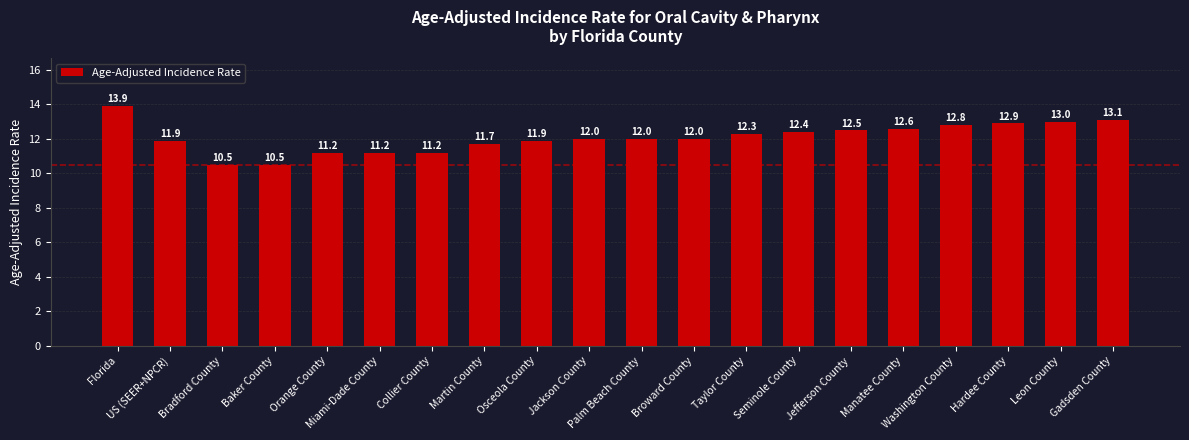

Is it true that the value at Miami-Dade County is 11.2?

True